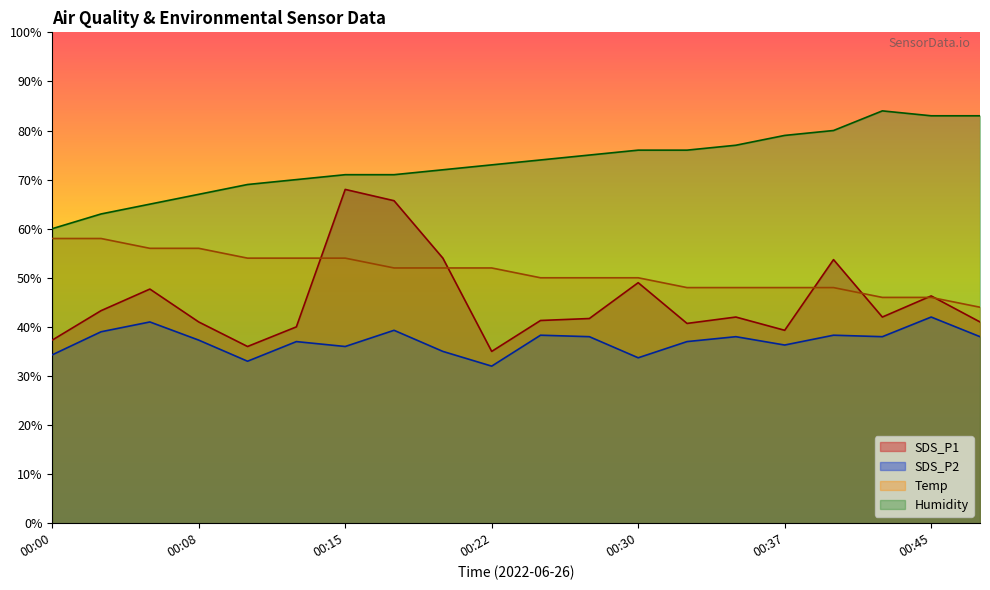

How many values in the SDS_P1 series exceed 42?

10